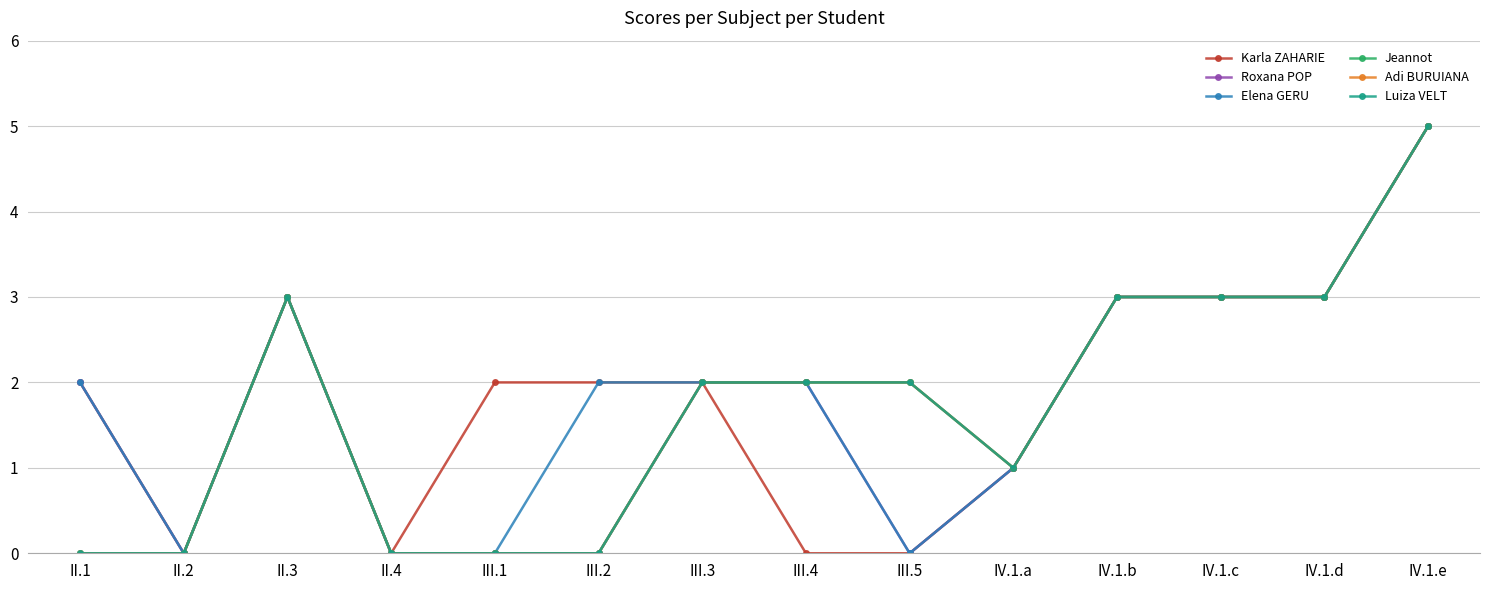

Is this an area chart (filled region under the line)?

No